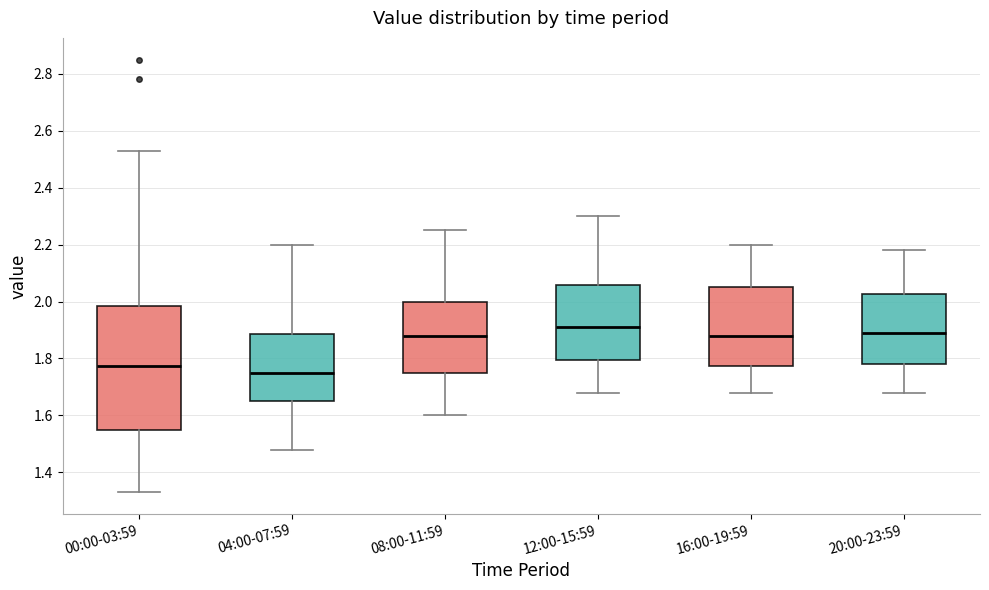

Reading left to right, read every box against the y-axis: the position of its median line, the range the box covers, and the ends of its whiskers. The values are not printed on the chart, so give them approximately, as read against the axis.

00:00-03:59: median 1.78, box 1.56 to 1.98, whiskers 1.34 to 2.54
04:00-07:59: median 1.76, box 1.66 to 1.88, whiskers 1.48 to 2.20
08:00-11:59: median 1.88, box 1.76 to 2.00, whiskers 1.60 to 2.26
12:00-15:59: median 1.92, box 1.80 to 2.06, whiskers 1.68 to 2.30
16:00-19:59: median 1.88, box 1.78 to 2.06, whiskers 1.68 to 2.20
20:00-23:59: median 1.90, box 1.78 to 2.02, whiskers 1.68 to 2.18